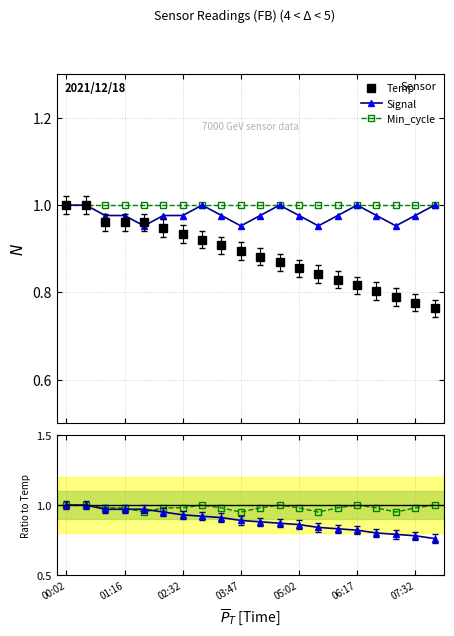

In Signal, how many points are higher than both neighbors (excluding endpoints)?

3